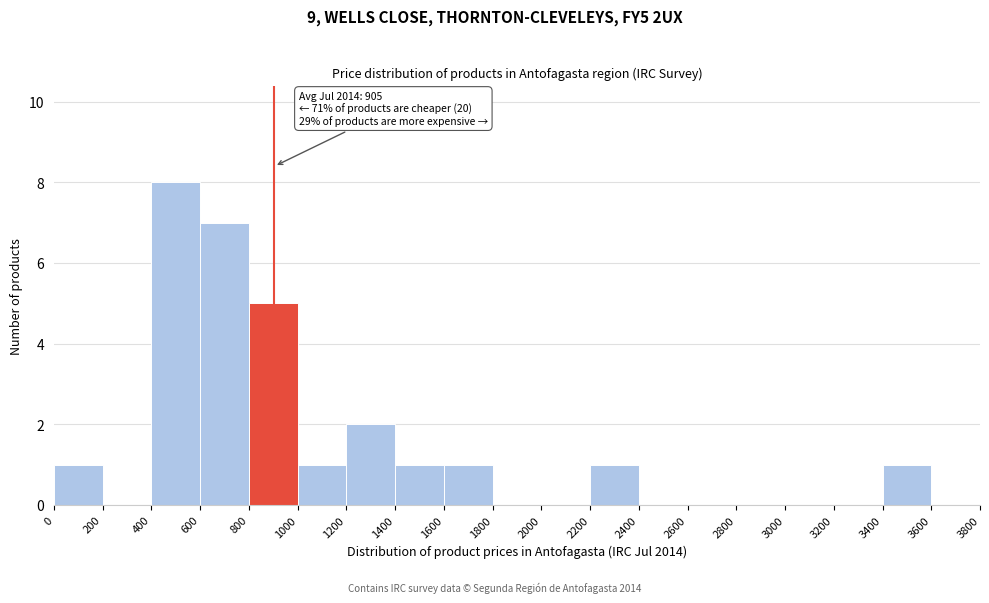

Over which range of the x-axis is the bar tallest?

400 to 600